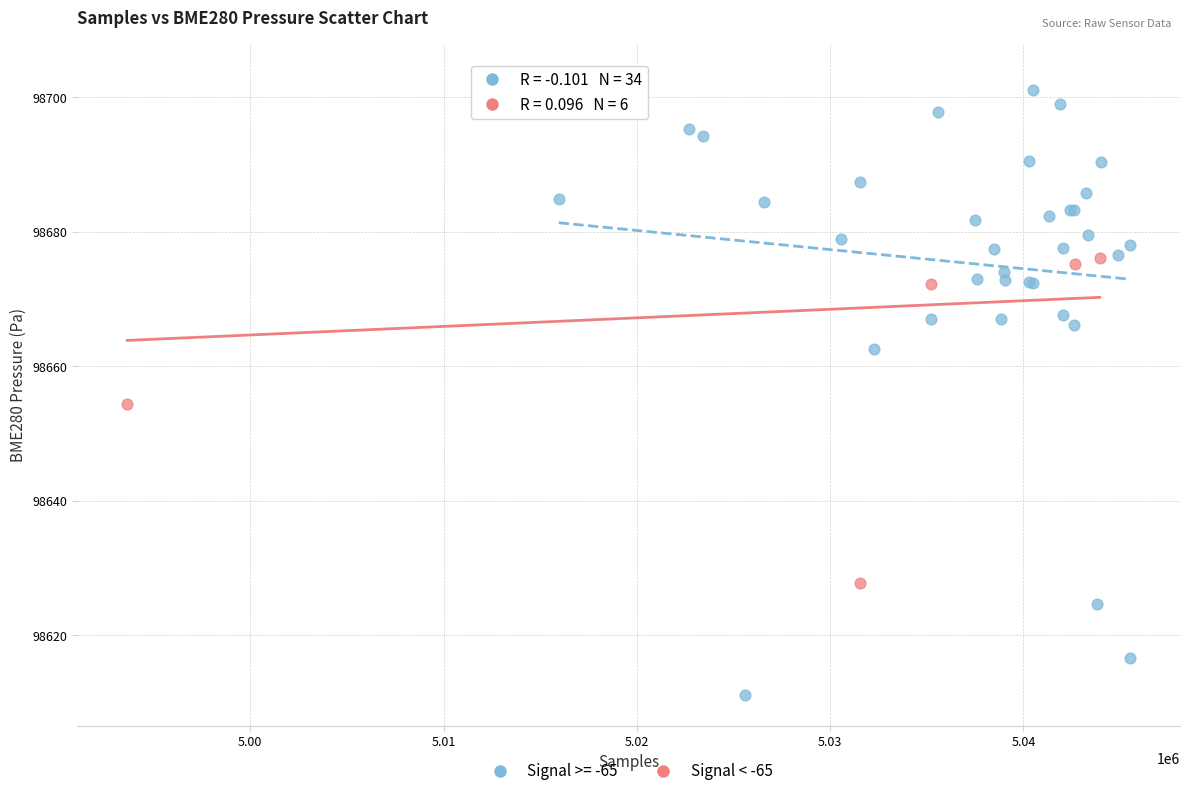

Which series reaches the minimum Y coordinate?

Signal >= -65